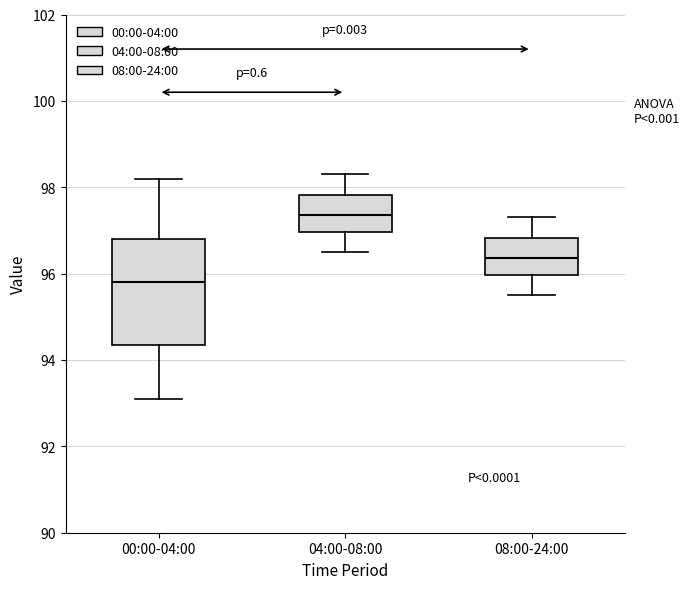

Which box's median line is the highest?

04:00-08:00